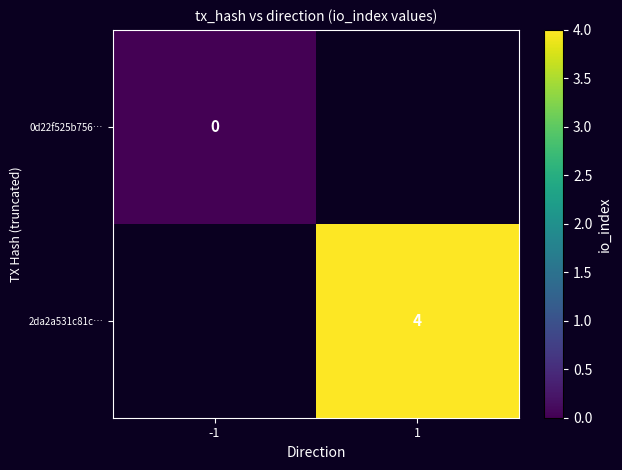

Is the value of 2da2a531c81c… at 1 greater than the value of 0d22f525b756… at -1?

Yes